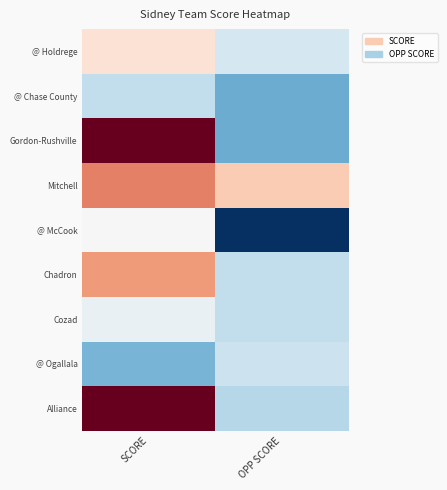

At which category does the chart reach its minimum across all series?

OPP SCORE